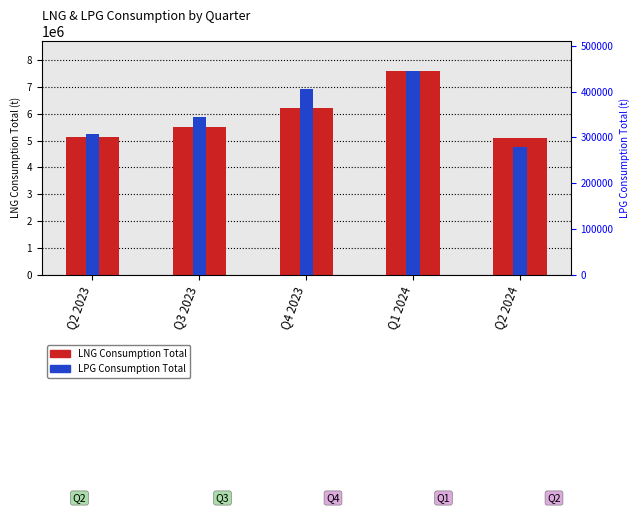

At which label does LPG Consumption Total first exceed 345068?

Q4 2023